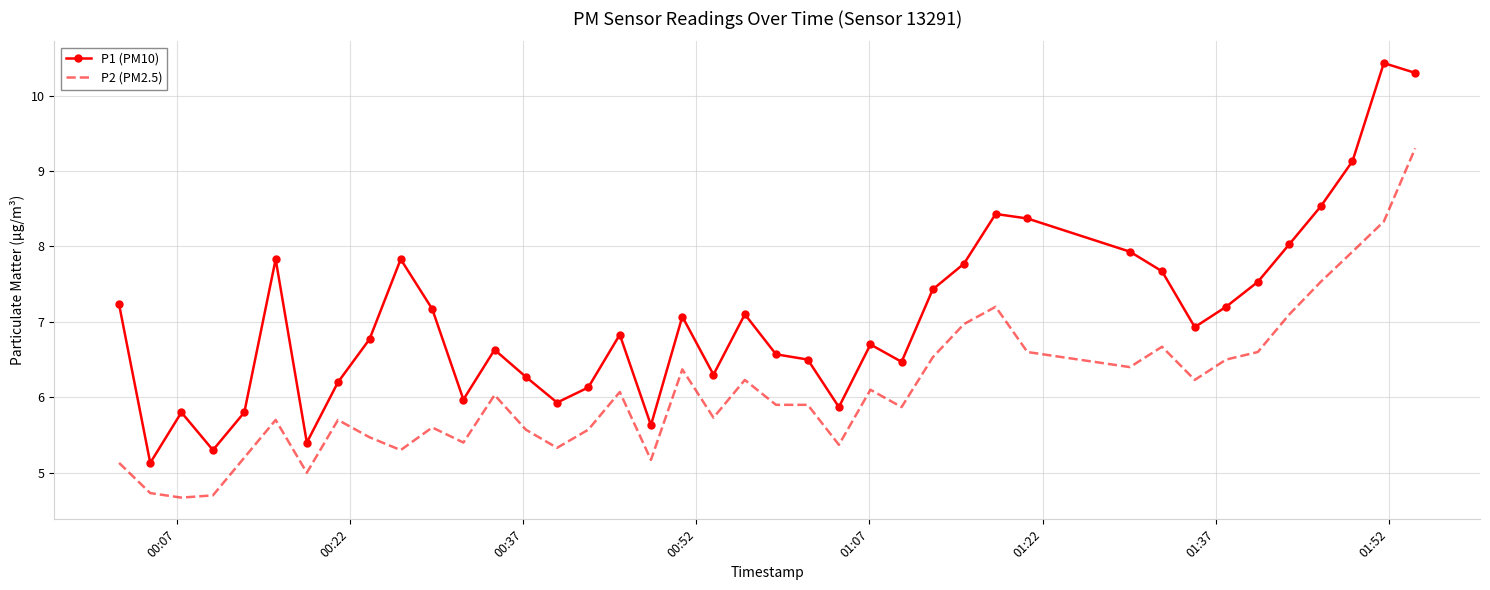

At how many categories does at least one series exceed 5?

40